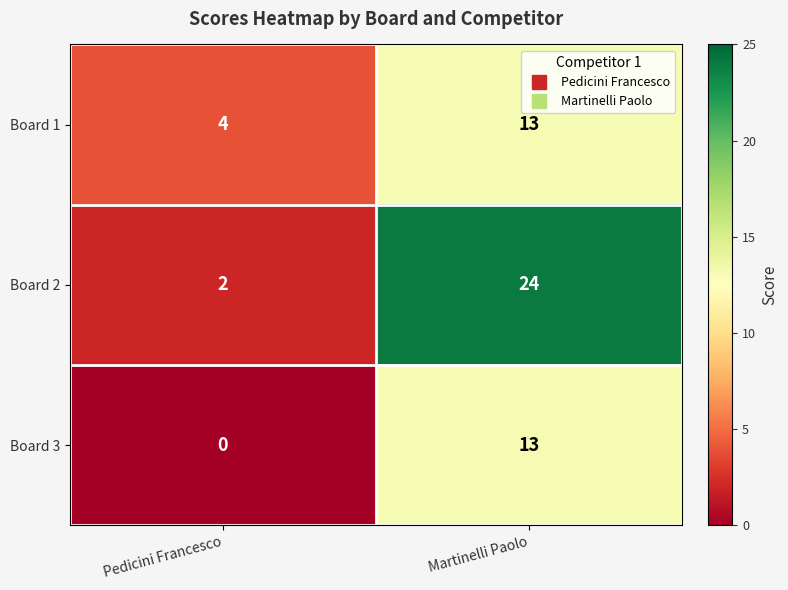

True or false: Board 3 has a value of 0 at Pedicini Francesco.

True